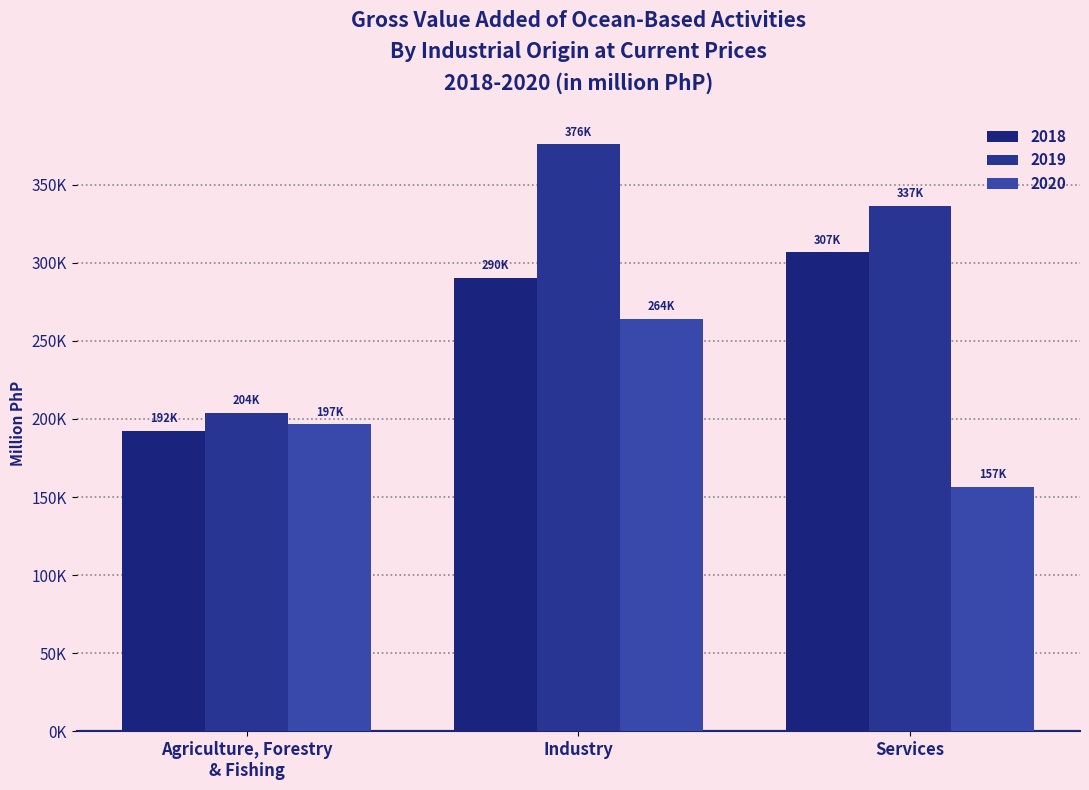

Reading right to left, list all the values displayed in this chart.

2018: Services=306697.3	Industry=290499.3	Agriculture, Forestry
& Fishing=192316.5
2019: Services=336600.3	Industry=375696.9	Agriculture, Forestry
& Fishing=204008.8
2020: Services=156533.5	Industry=264015.0	Agriculture, Forestry
& Fishing=196650.8